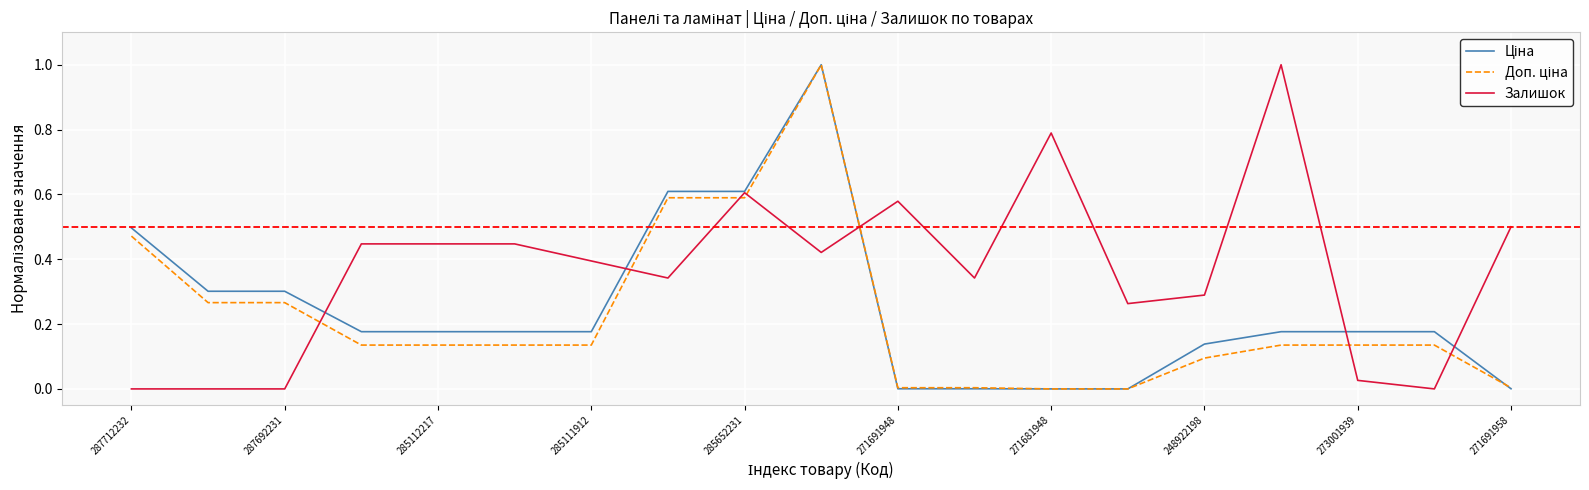

What is the maximum value shown in the chart?

1.0